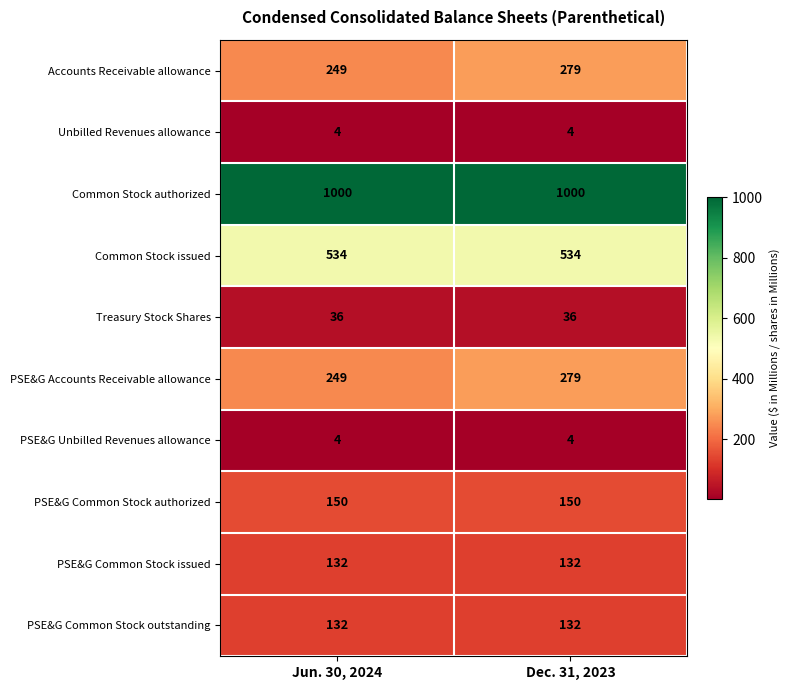

True or false: Common Stock issued has a value of 940 at Dec. 31, 2023.

False